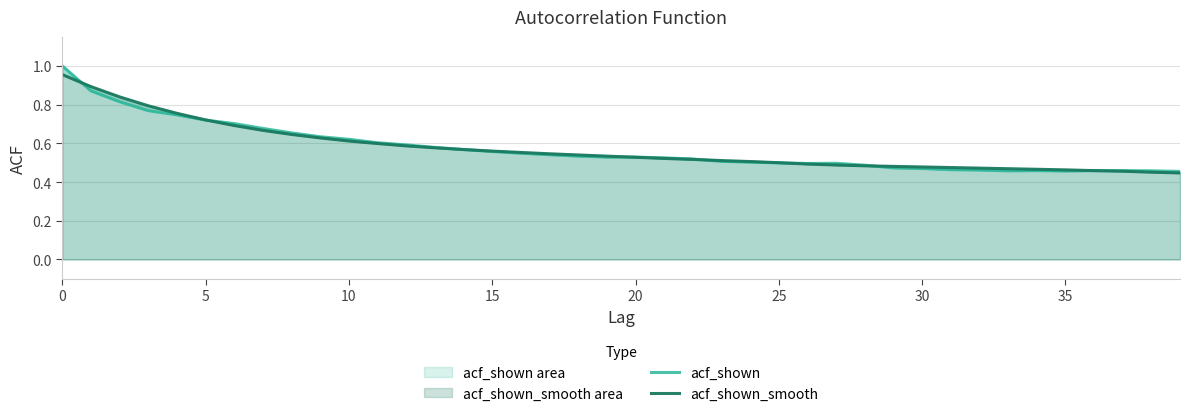

List the series in order of their peak value, lowest first.

acf_shown_smooth, acf_shown